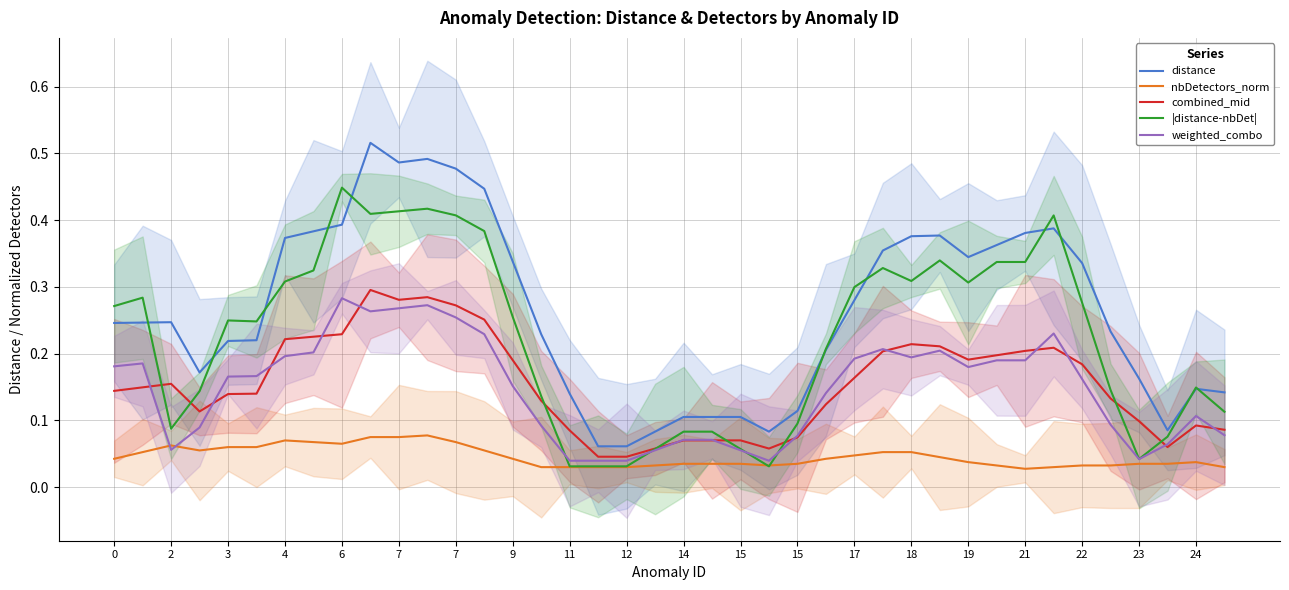

True or false: combined_mid and distance cross at least once.

False